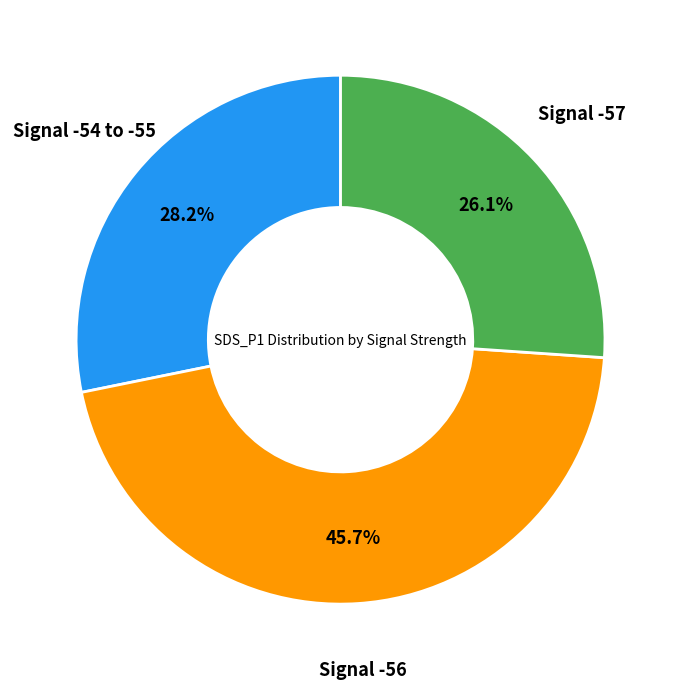

Is there a majority slice in this chart?

No